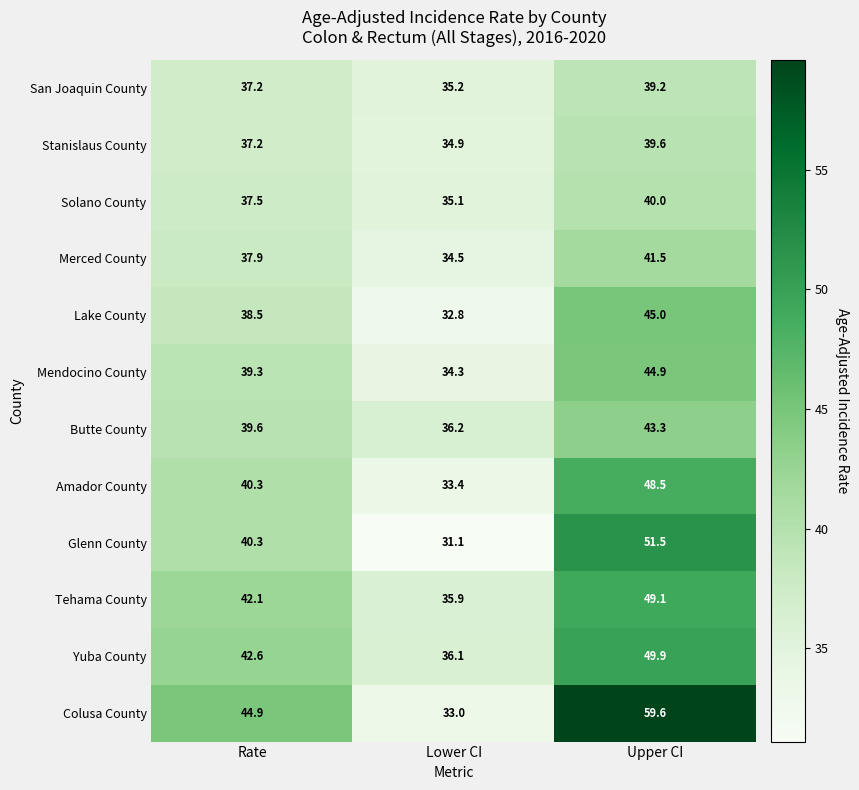

At which label is Lake County closest to 38?

Rate